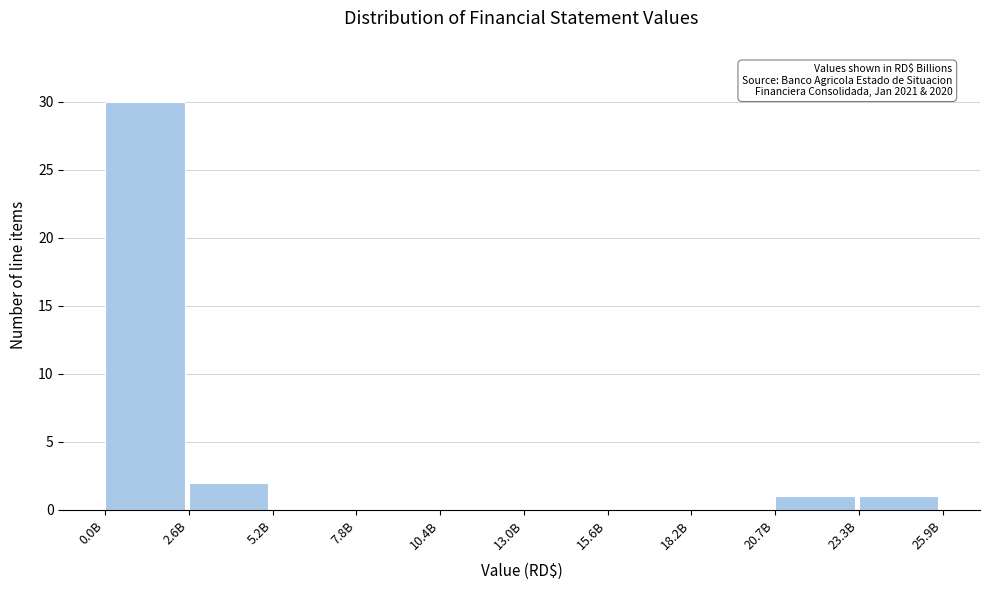

Reading left to right, extract all data points from this chart.

0.0B=30	2.6B=2	5.2B=0	7.8B=0	10.4B=0	13.0B=0	15.6B=0	18.2B=0	20.7B=1	23.3B=1